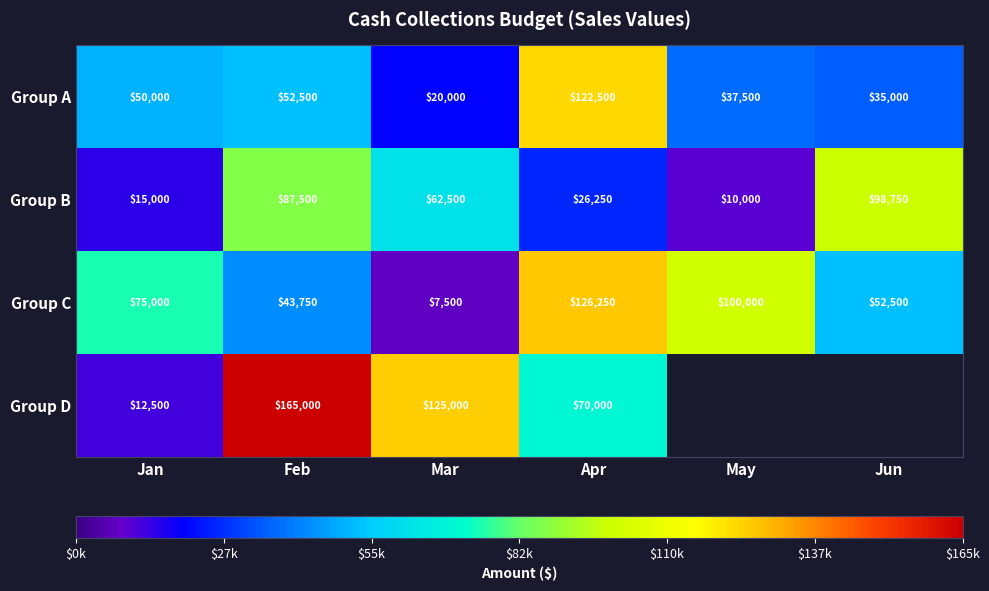

List the labels in order of Group C value, smallest first.

Mar, Feb, Jun, Jan, May, Apr